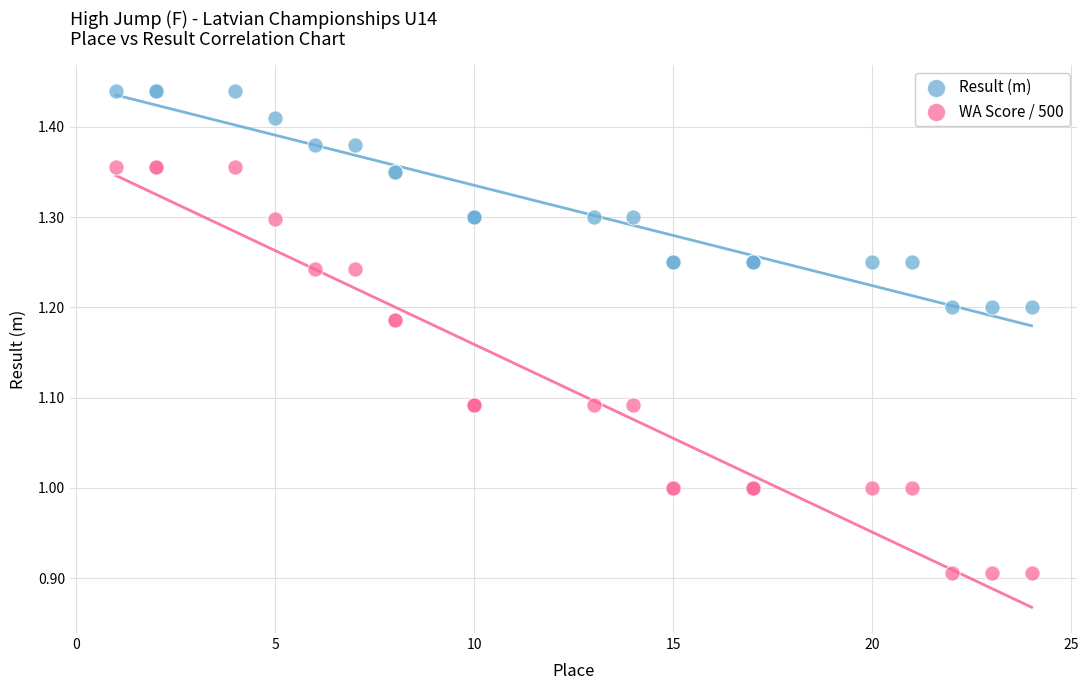

What is the X range (max minus min) for the scatter plot?

23.0